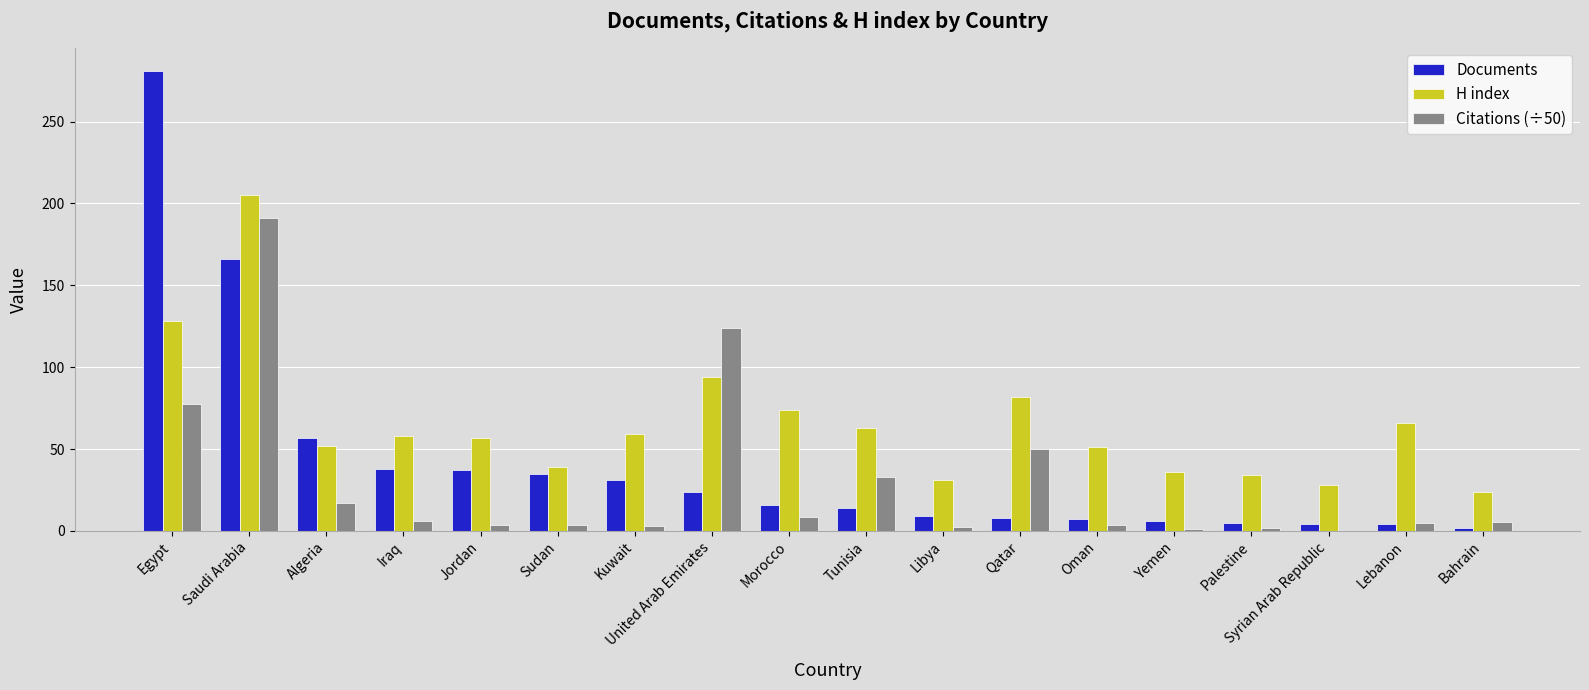

What is the maximum value for Citations (÷50)?

190.9